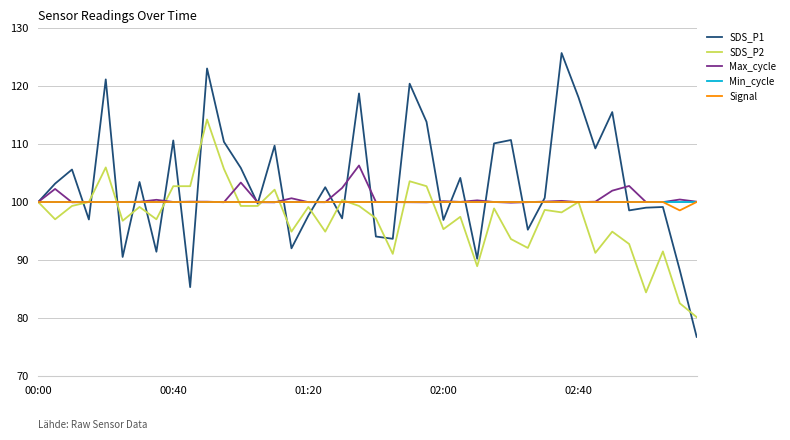

Which series has the largest range (max minus min)?

SDS_P1